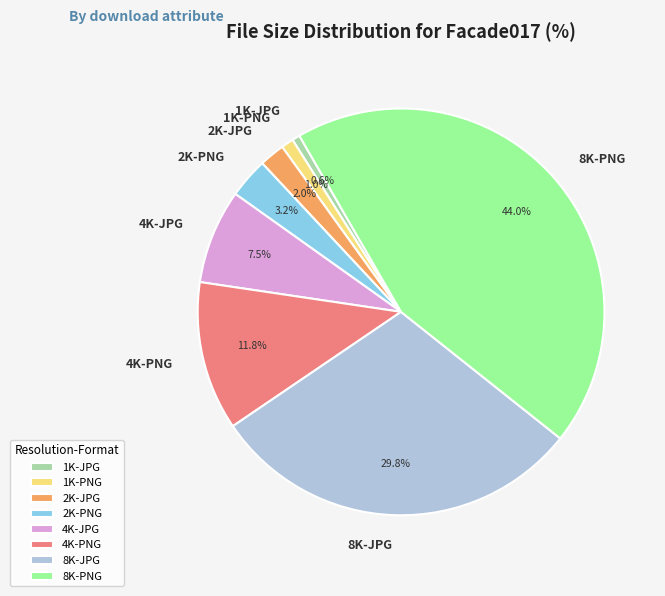

True or false: 8K-PNG accounts for 55% of the total.

False